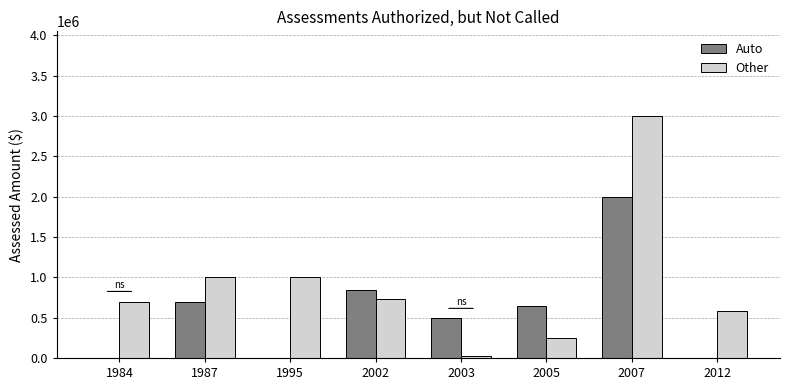

How many groups of bars are there?

8